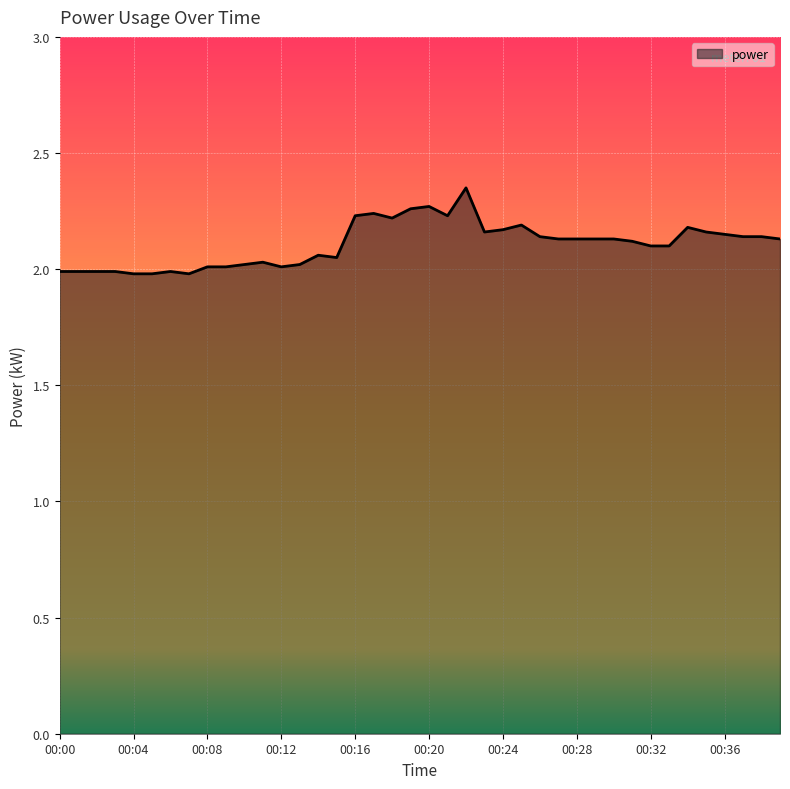

What is the difference between the maximum and minimum values?

0.4